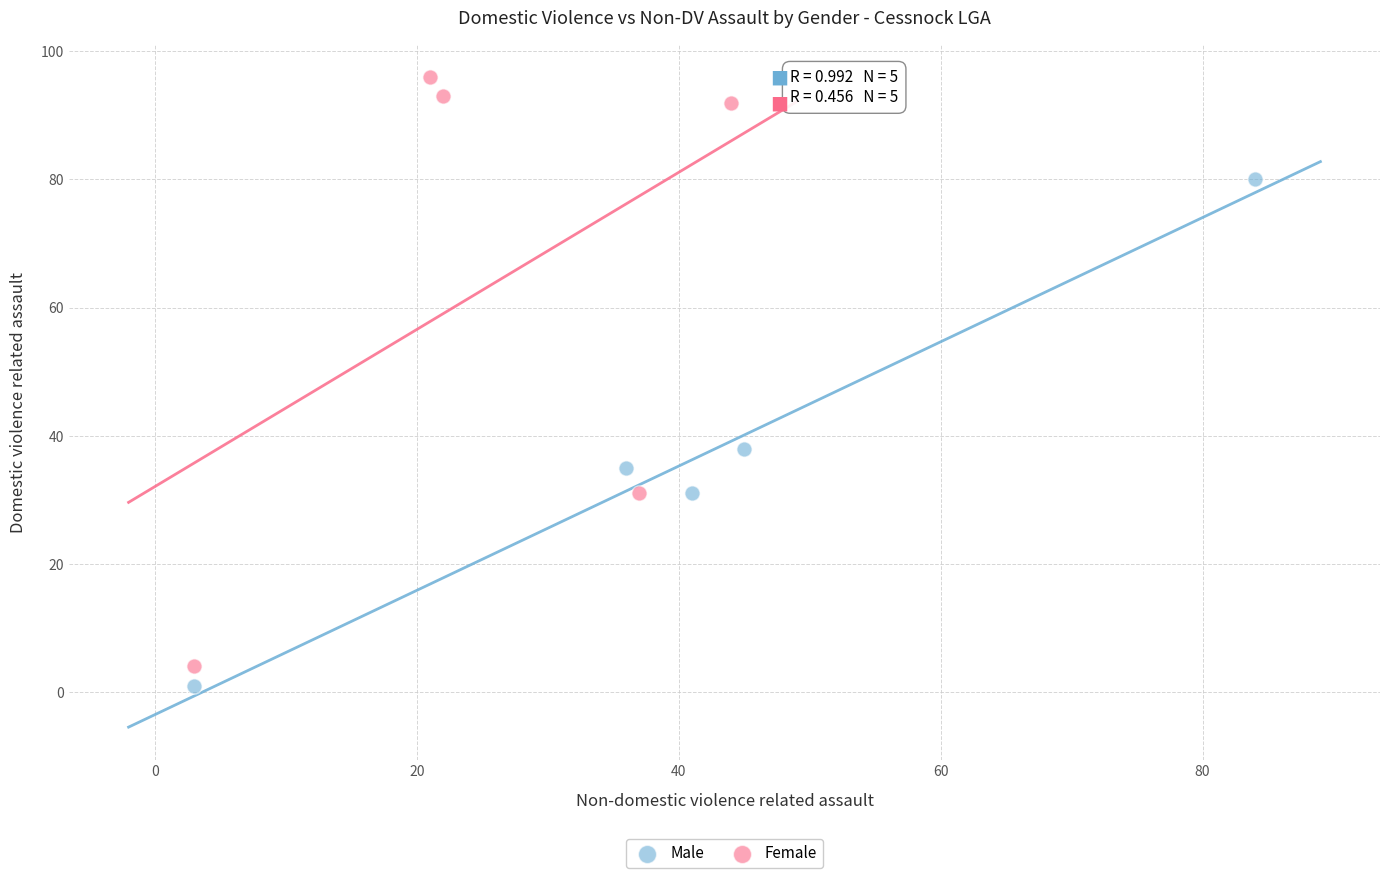

Which series reaches the maximum Y coordinate?

Female